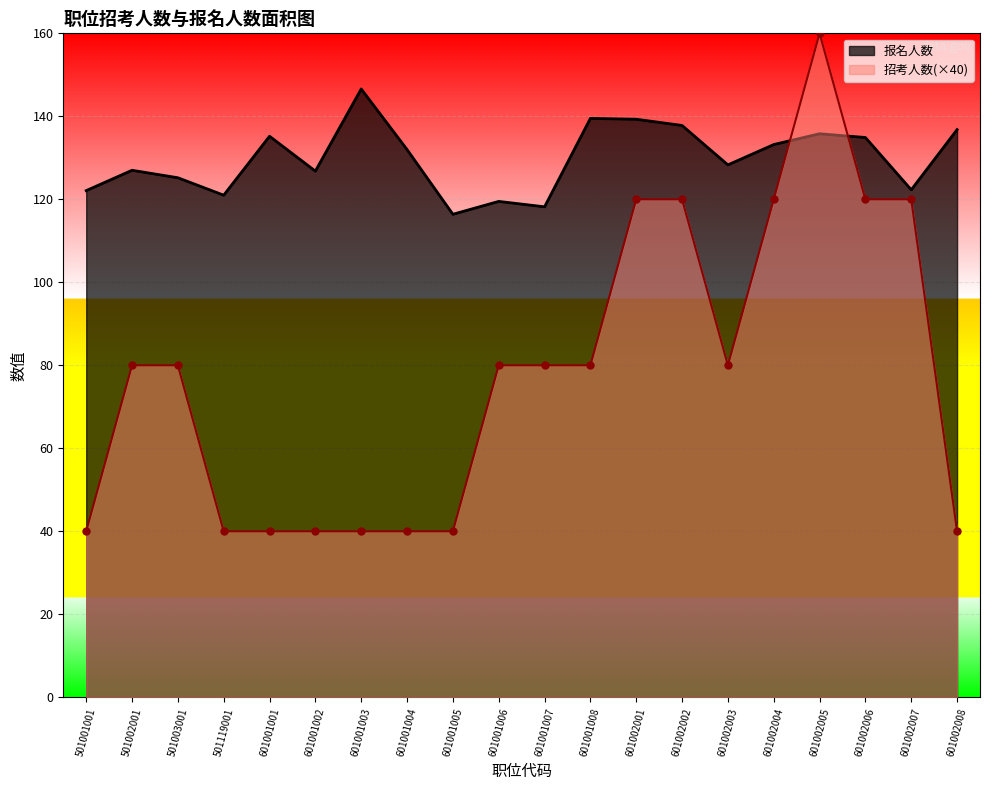

How many values in the 报名人数 series are below 132?

10